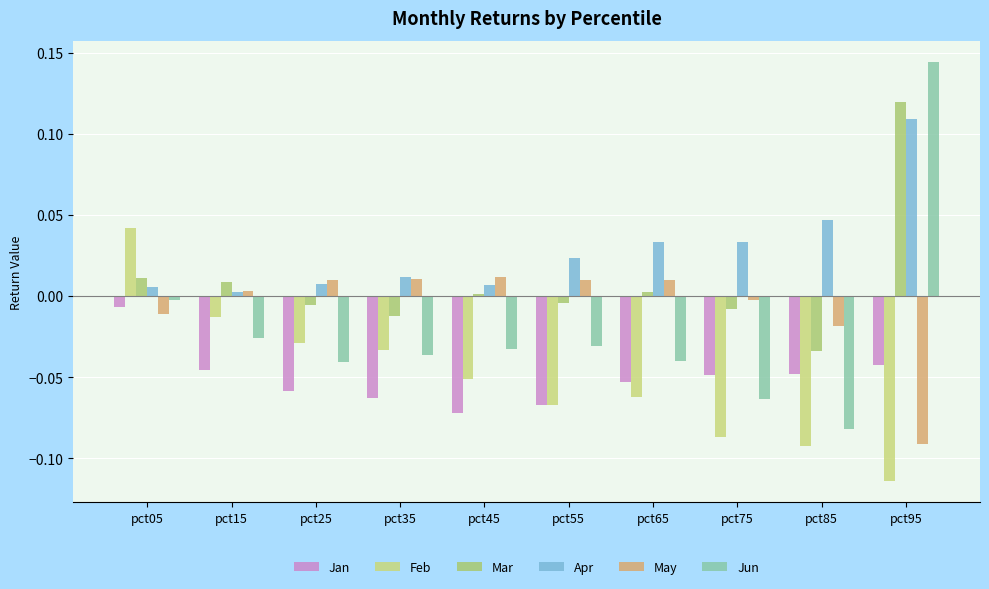

List the labels in order of May value, largest first.

pct45, pct35, pct55, pct65, pct25, pct15, pct75, pct05, pct85, pct95